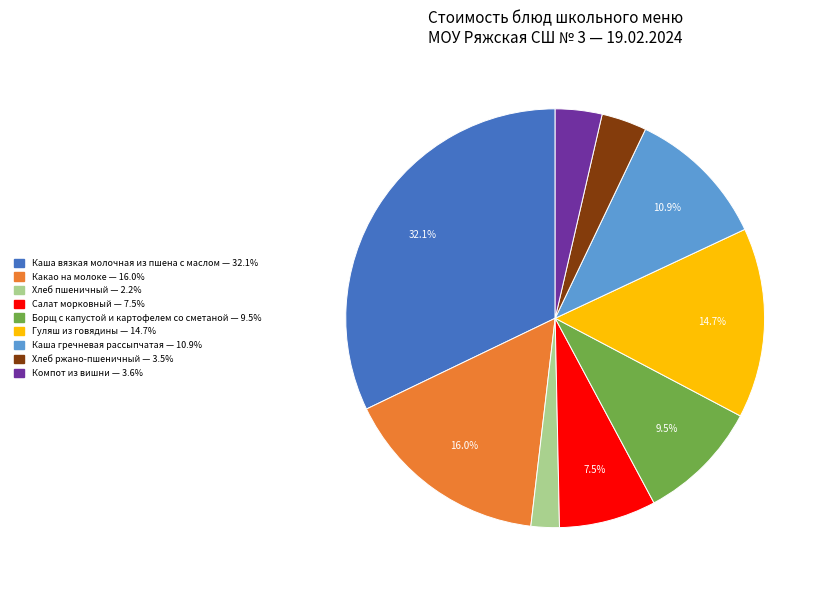

Is Компот из вишни the majority of the pie?

No